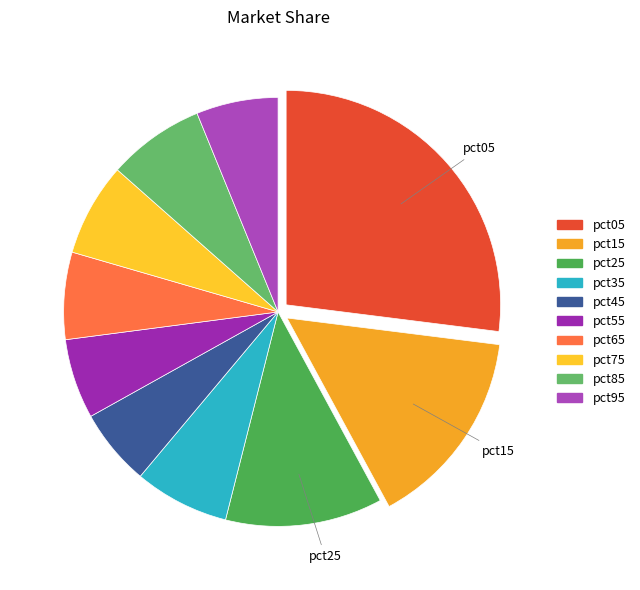

To the nearest percent, what is the combined percentage of pct75 and pct25?

19%